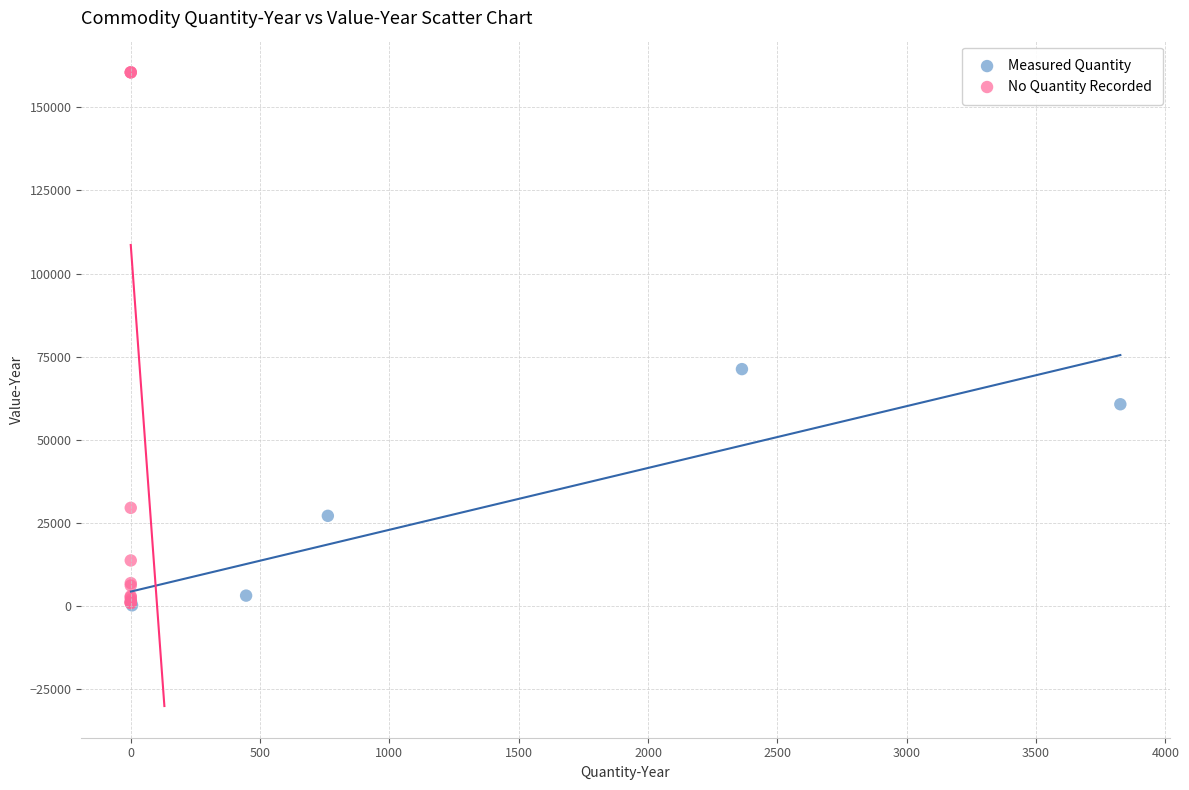

Which series has the widest spread of Y values?

No Quantity Recorded